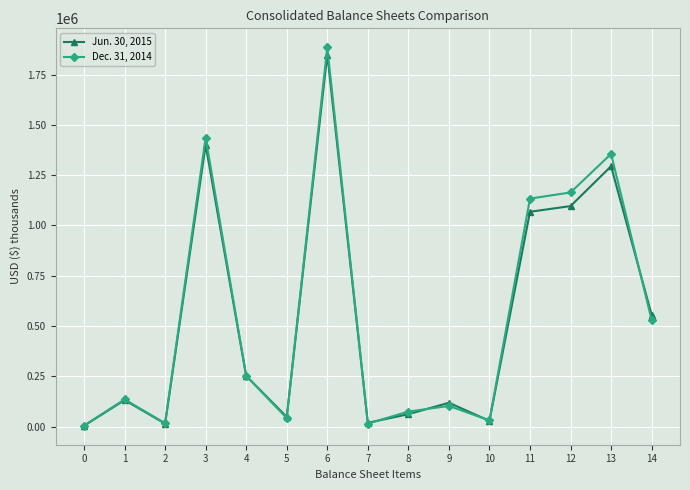

Count the number of categories in the chart.

15